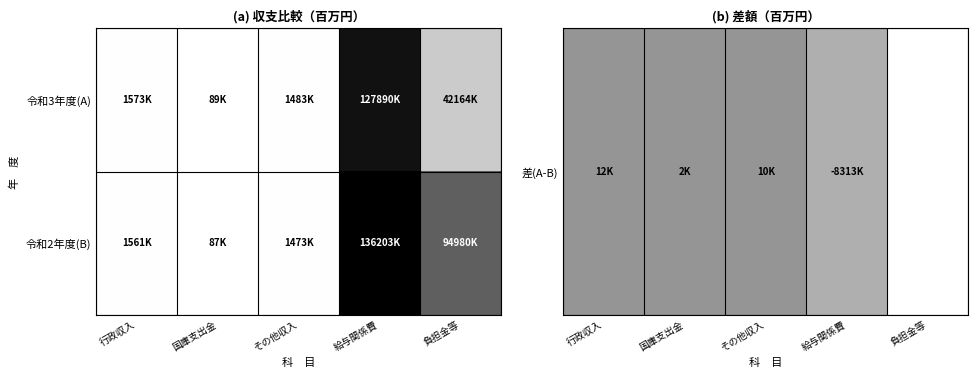

At which category is the sum across all series the highest?

給与関係費